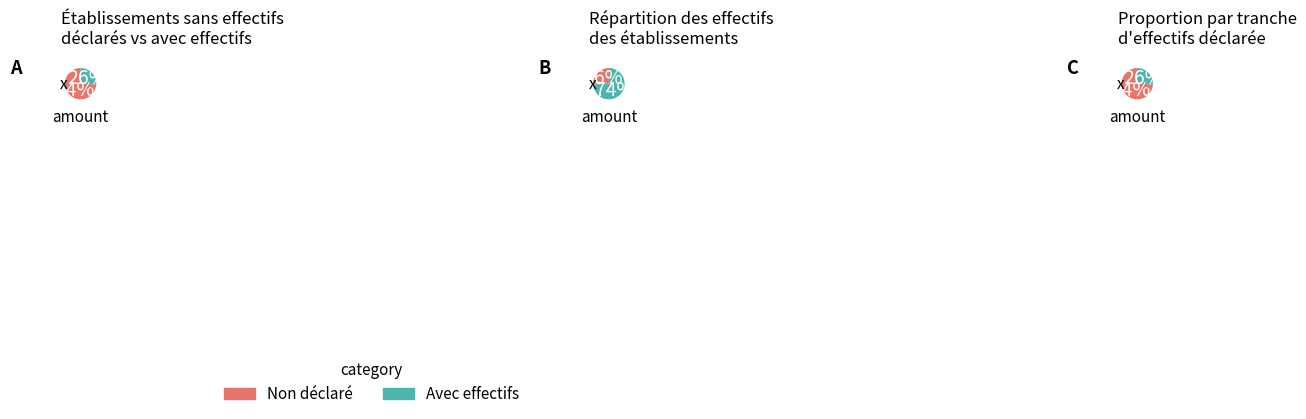

The 51 slice represents 13% of the pie. True or false?

False